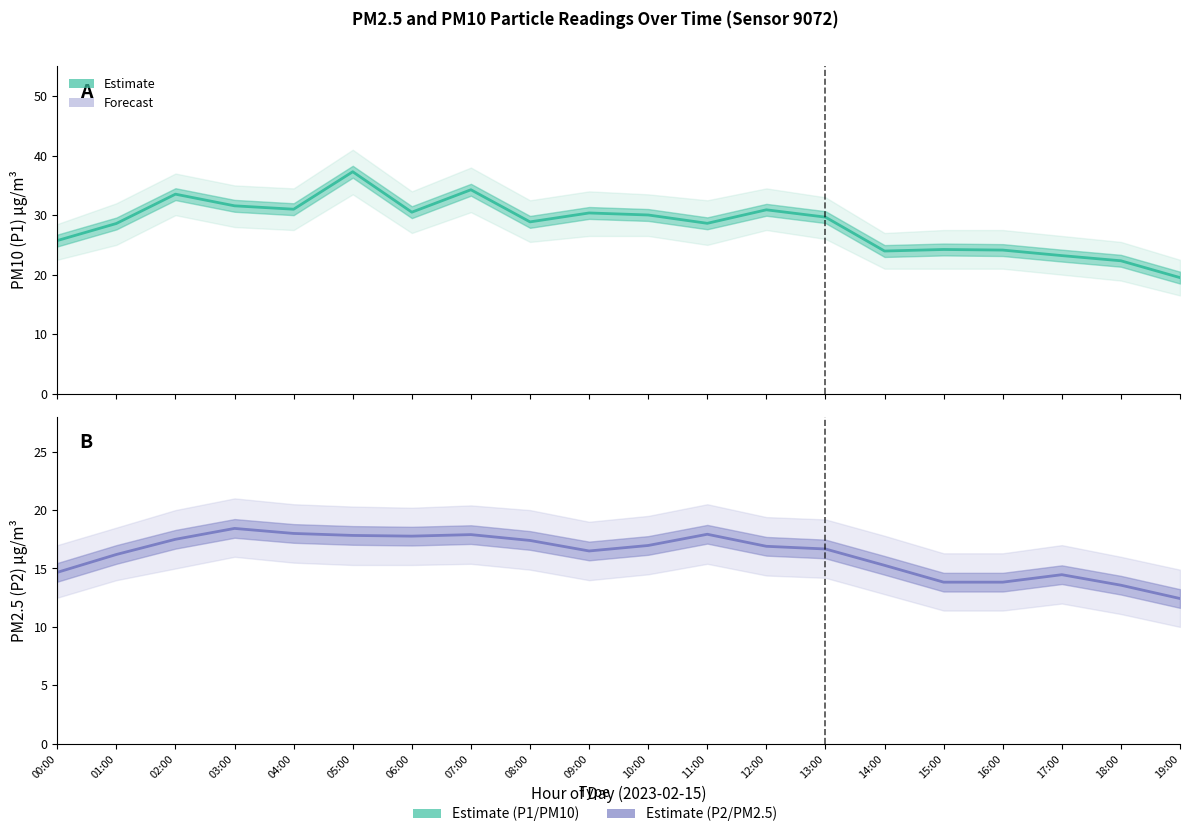

How many values in the PM2.5 (P2) Estimate series are below 16?

7